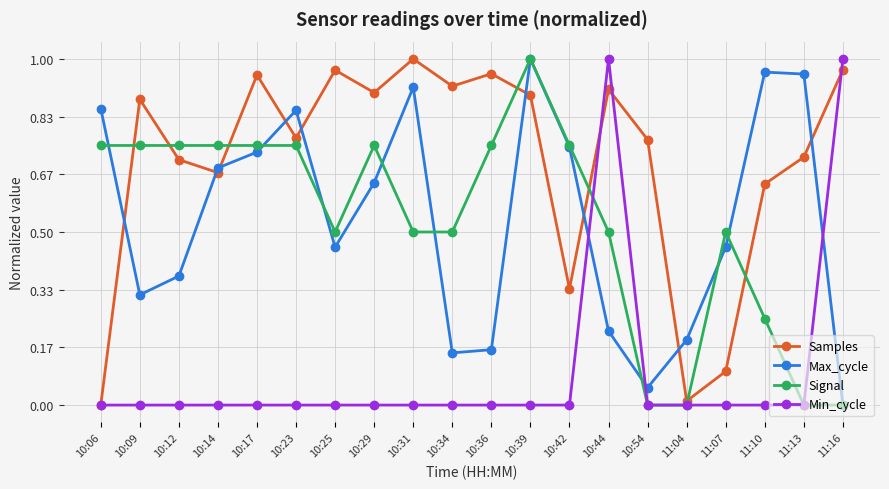

What is the label of the 4th point from the left?

10:14